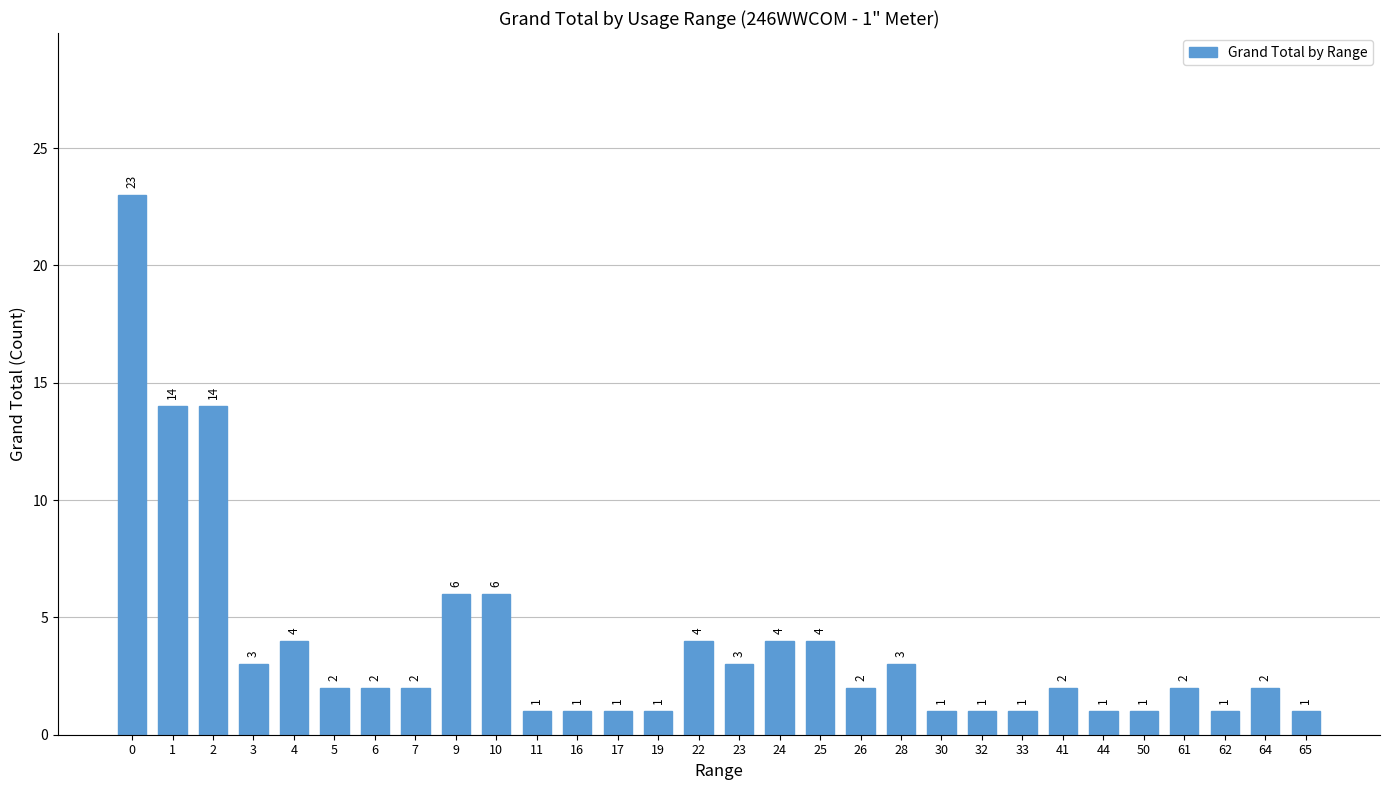

What is the greatest value displayed?

23